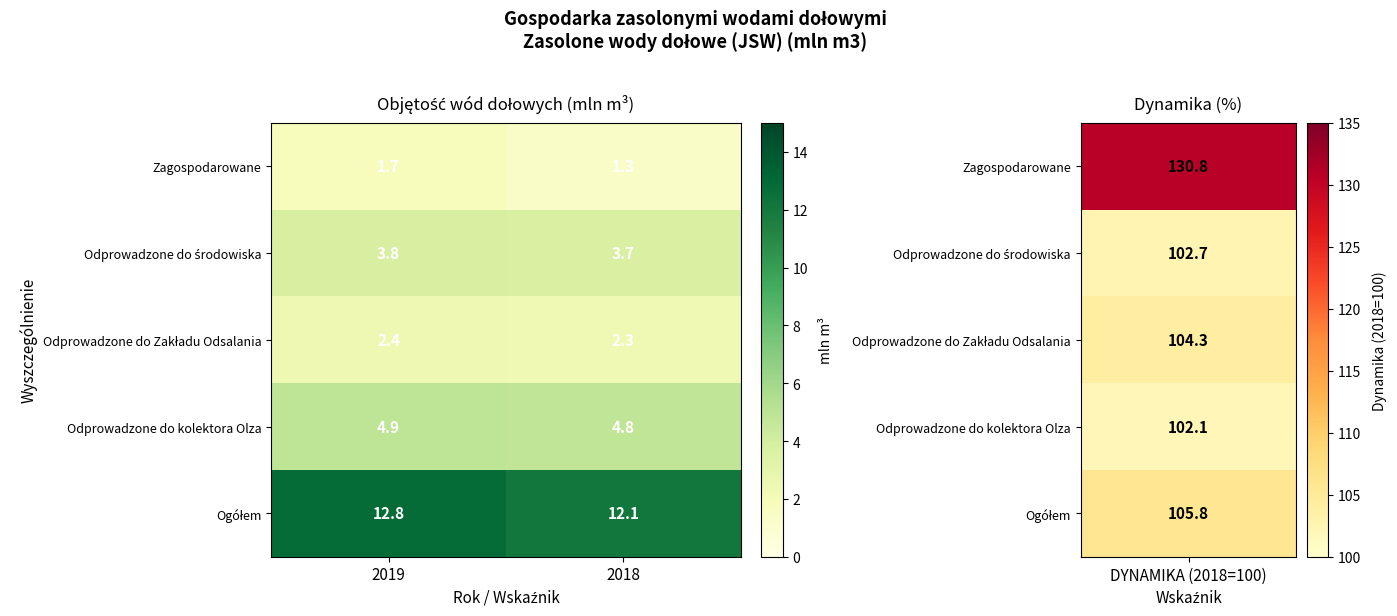

The value of Odprowadzone do kolektora Olza at 2018 is 4.8. True or false?

True